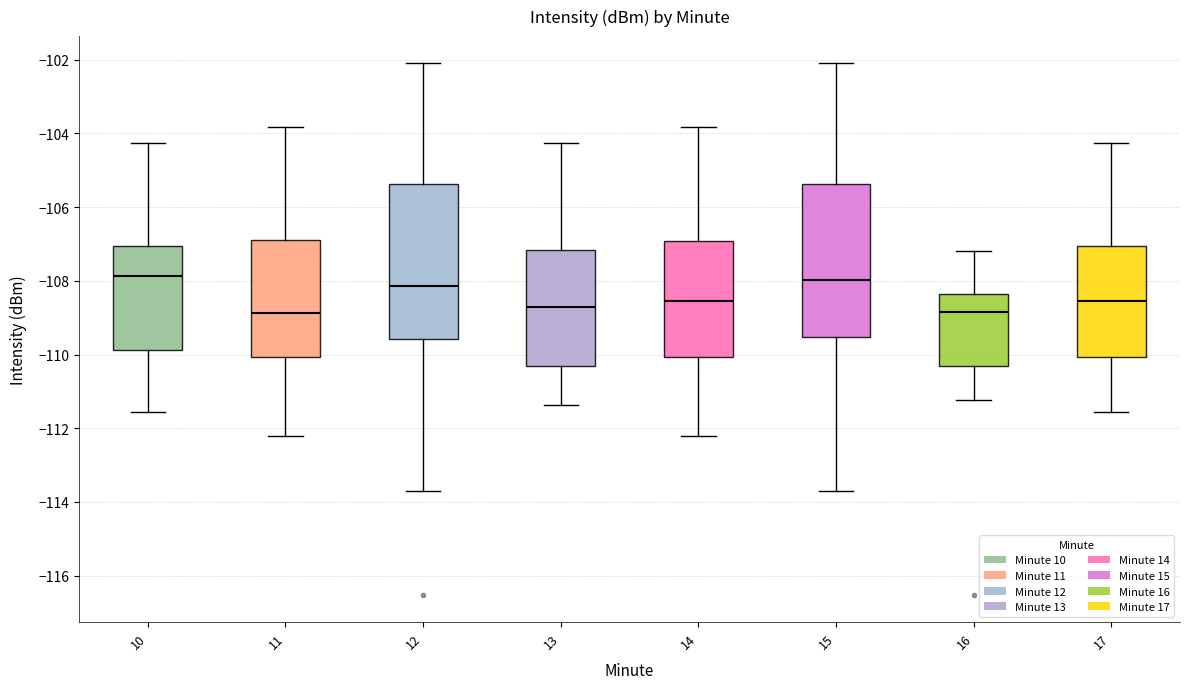

Reading left to right, read every box against the y-axis: the position of its median line, the range the box covers, and the ends of its whiskers. The values are not printed on the chart, so give them approximately, as read against the axis.

10: median -107.8, box -109.8 to -107.0, whiskers -111.6 to -104.2
11: median -108.8, box -110.0 to -106.8, whiskers -112.2 to -103.8
12: median -108.2, box -109.6 to -105.4, whiskers -113.6 to -102.0
13: median -108.8, box -110.4 to -107.2, whiskers -111.4 to -104.2
14: median -108.6, box -110.0 to -107.0, whiskers -112.2 to -103.8
15: median -108.0, box -109.6 to -105.4, whiskers -113.6 to -102.0
16: median -108.8, box -110.4 to -108.4, whiskers -111.2 to -107.2
17: median -108.6, box -110.0 to -107.0, whiskers -111.6 to -104.2